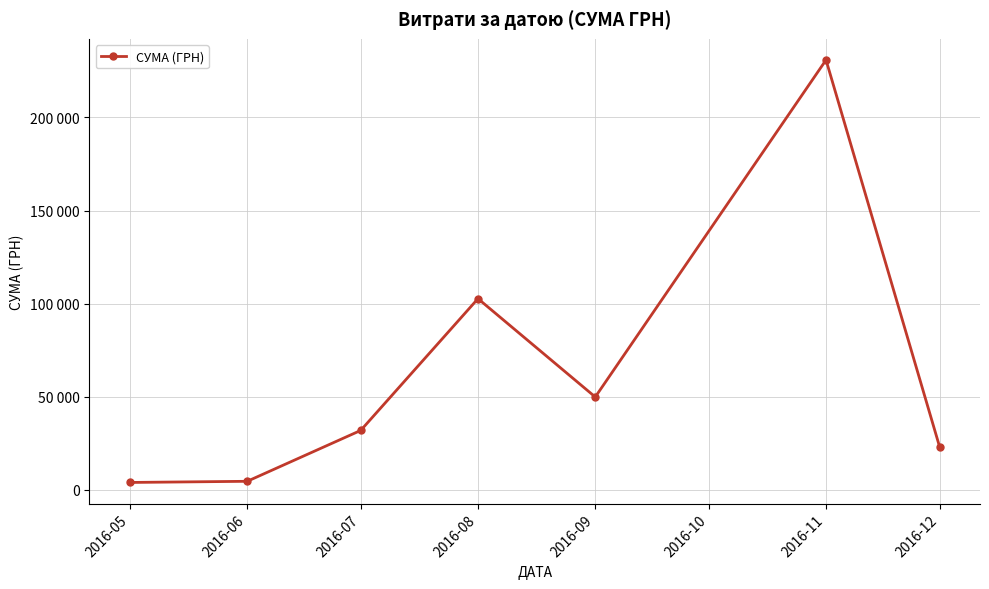

What is the sum of all values?

447312.2